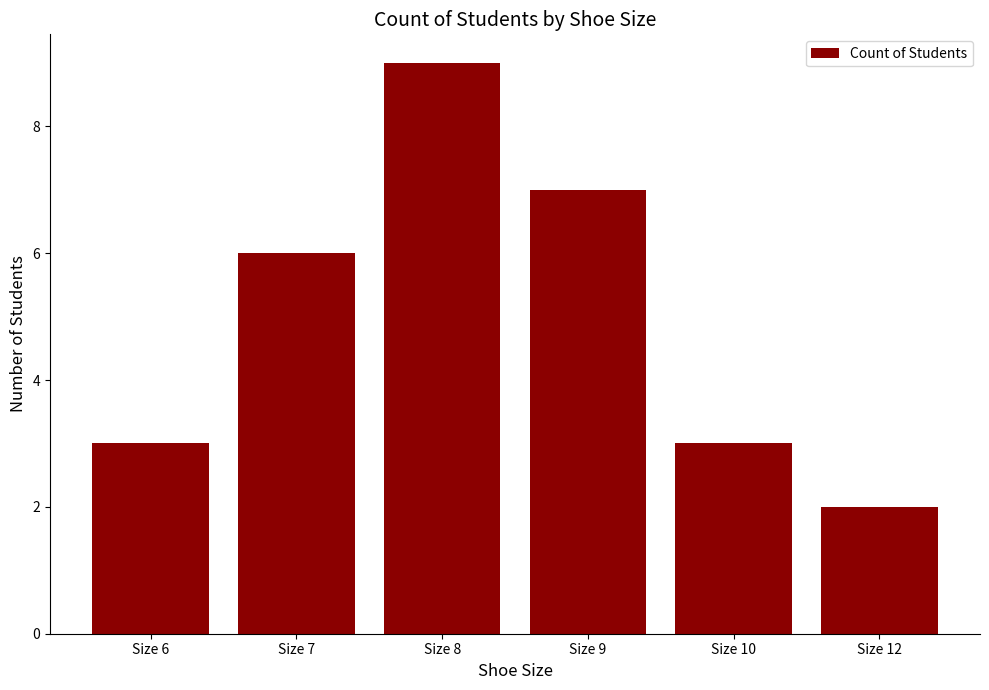

How many categories are shown in the chart?

6